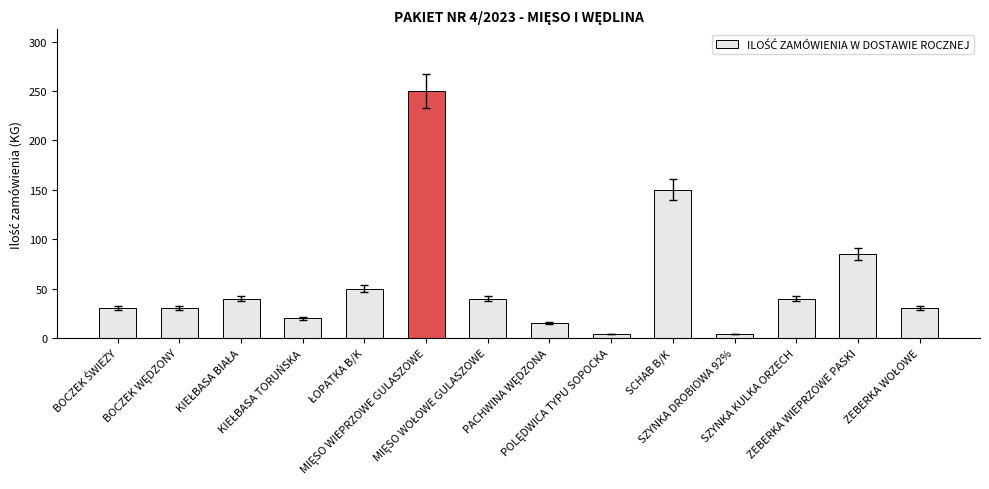

How many values are below 40?

7